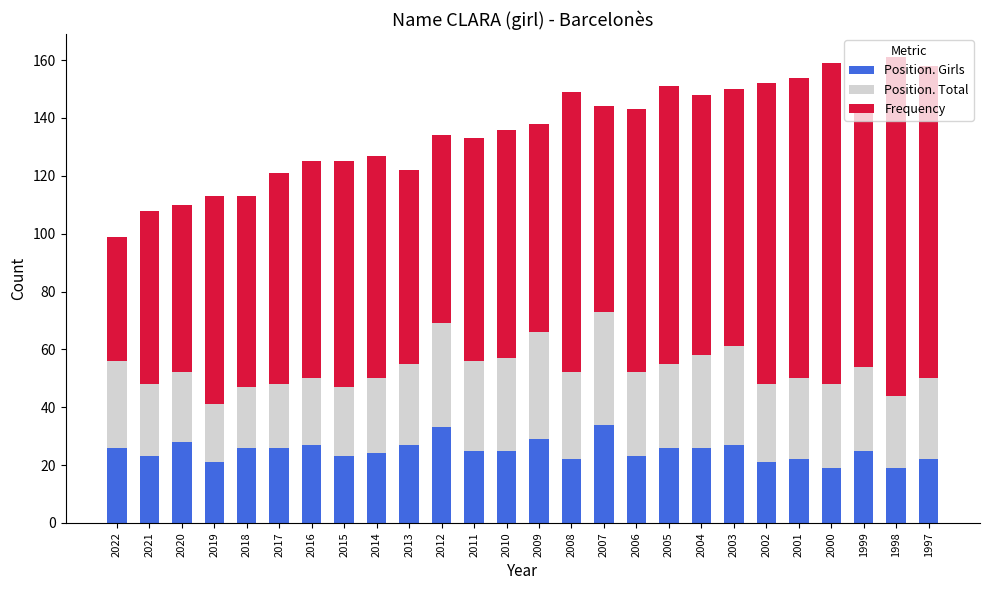

What are all the series names shown in the legend?

Position. Girls, Position. Total, Frequency